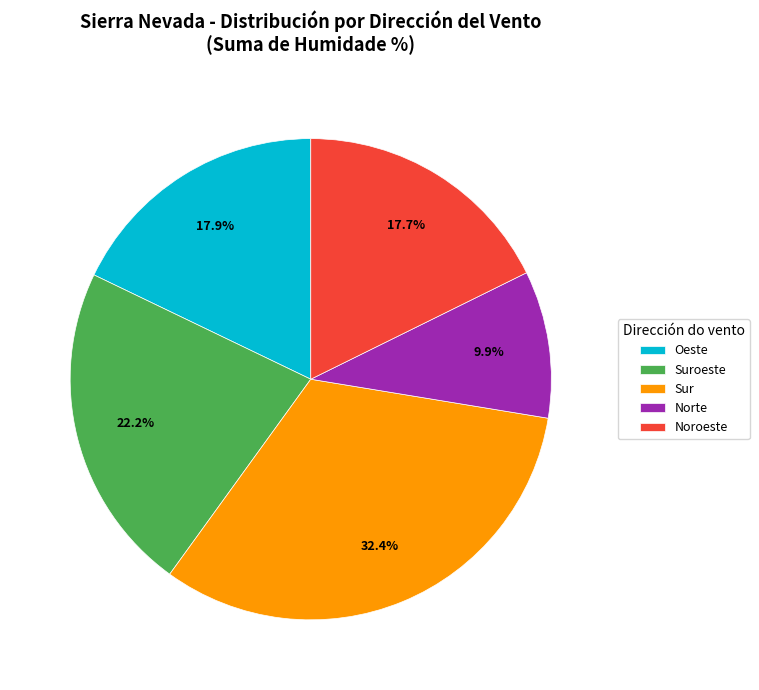

What portion of the pie excludes Oeste?

82.1%